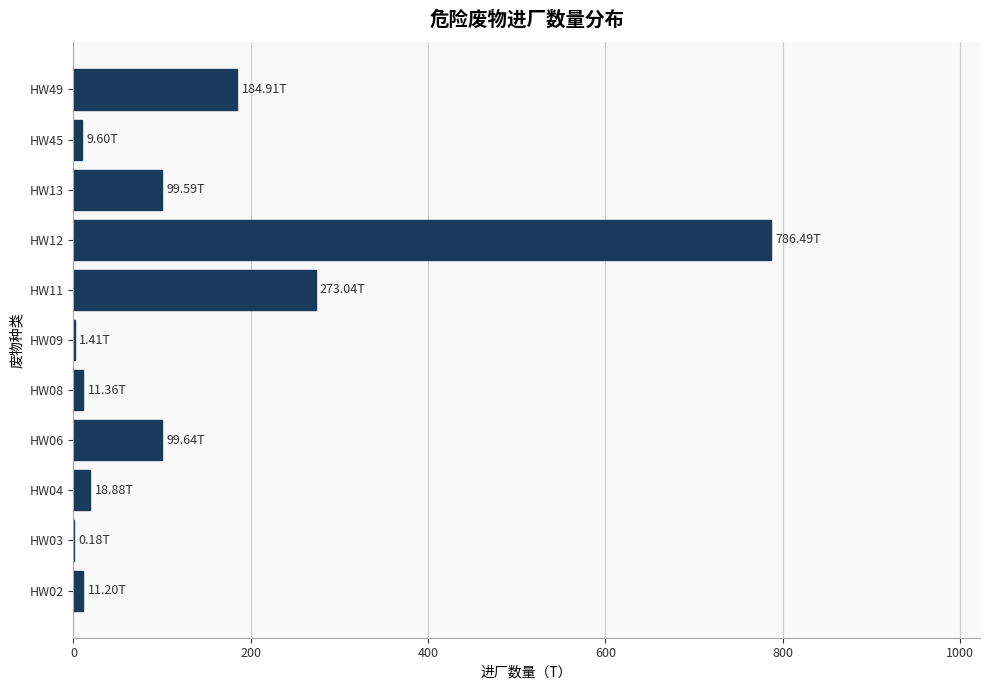

What is the sum of all values?

1496.3